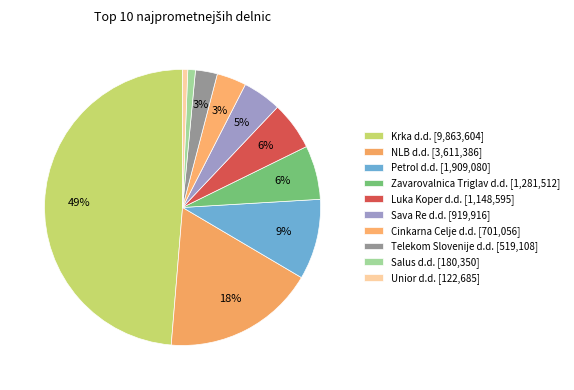

How many segments does this pie chart have?

10